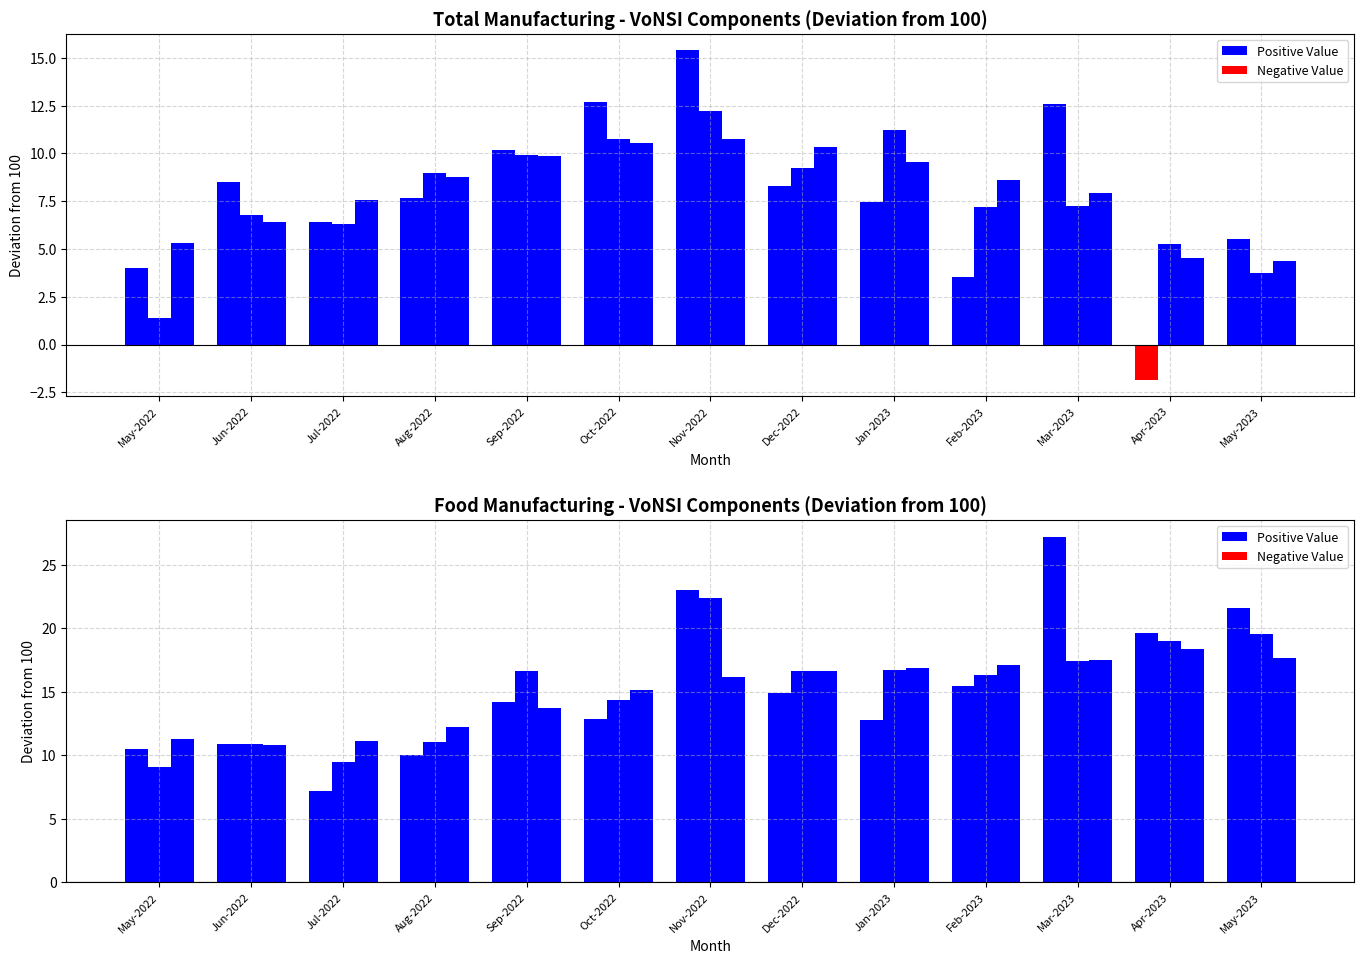

Reading left to right, what are all the values shown in this chart?

Total Mfg - Original: 4.0	8.5	6.4	7.7	10.2	12.7	15.4	8.3	7.4	3.5	12.6	-1.8	5.5
Total Mfg - Seasonally Adjusted: 1.4	6.8	6.3	9.0	9.9	10.7	12.2	9.2	11.2	7.2	7.3	5.3	3.7
Total Mfg - Trend-Cycle: 5.3	6.4	7.5	8.7	9.8	10.6	10.7	10.3	9.5	8.6	7.9	4.5	4.4
Food Mfg - Original: 10.5	10.9	7.2	10.1	14.2	12.9	23.0	14.9	12.8	15.5	27.2	19.7	21.6
Food Mfg - Seasonally Adjusted: 9.1	10.9	9.5	11.0	16.6	14.4	22.4	16.7	16.8	16.3	17.4	19.0	19.5
Food Mfg - Trend-Cycle: 11.3	10.8	11.2	12.2	13.7	15.1	16.2	16.7	16.9	17.1	17.5	18.3	17.6